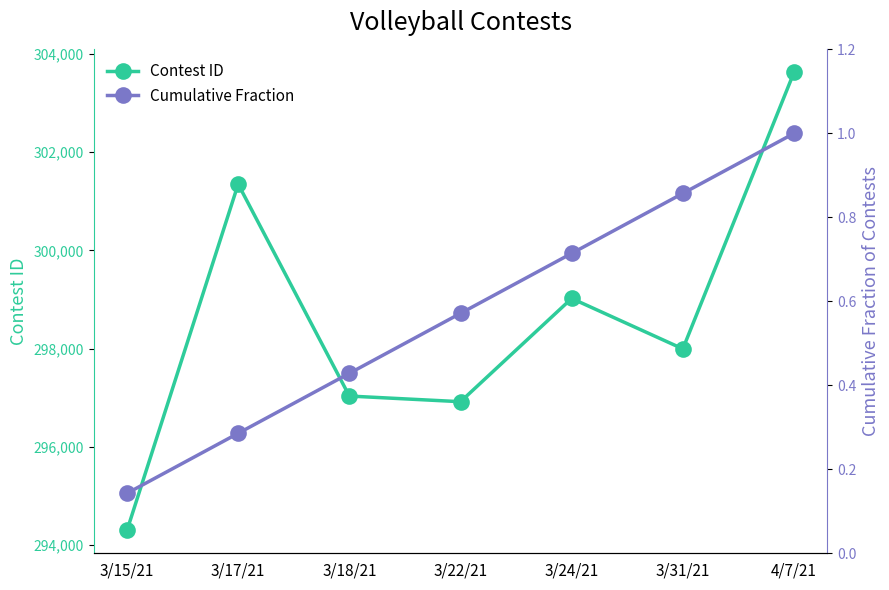

How many lines are shown in the chart?

2